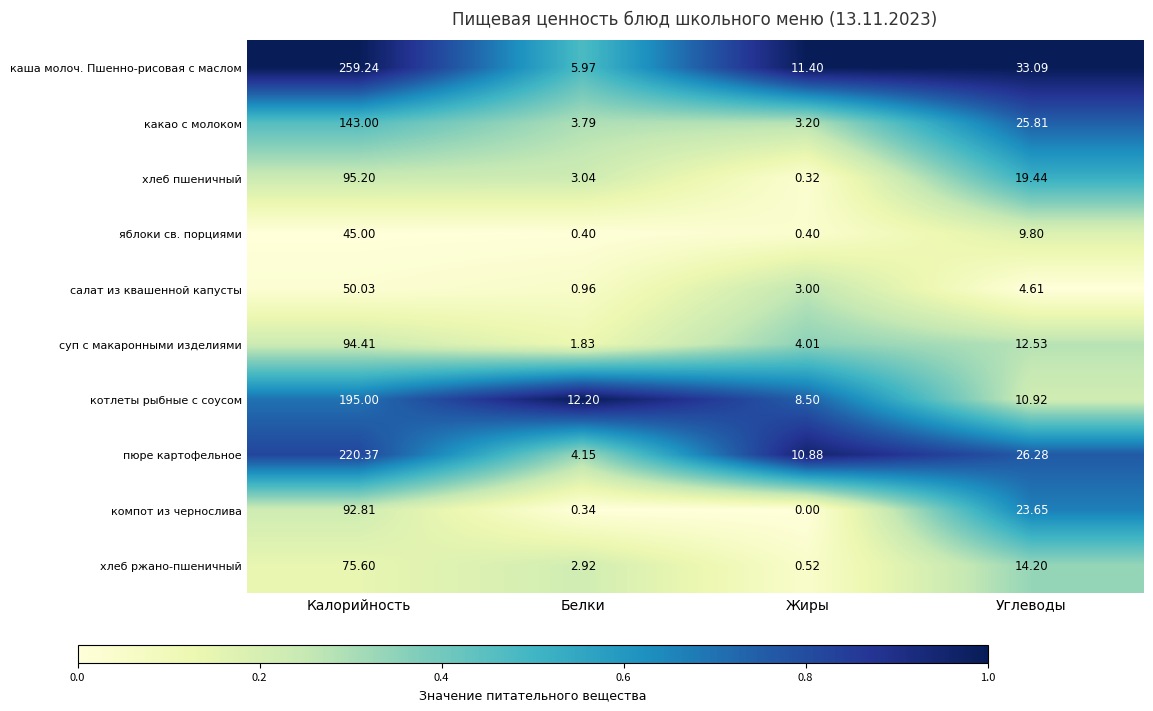

Rank the series at Жиры from lowest to highest value.

компот из чернослива, хлеб пшеничный, яблоки св. порциями, хлеб ржано-пшеничный, салат из квашенной капусты, какао с молоком, суп с макаронными изделиями, котлеты рыбные с соусом, пюре картофельное, каша молоч. Пшенно-рисовая с маслом